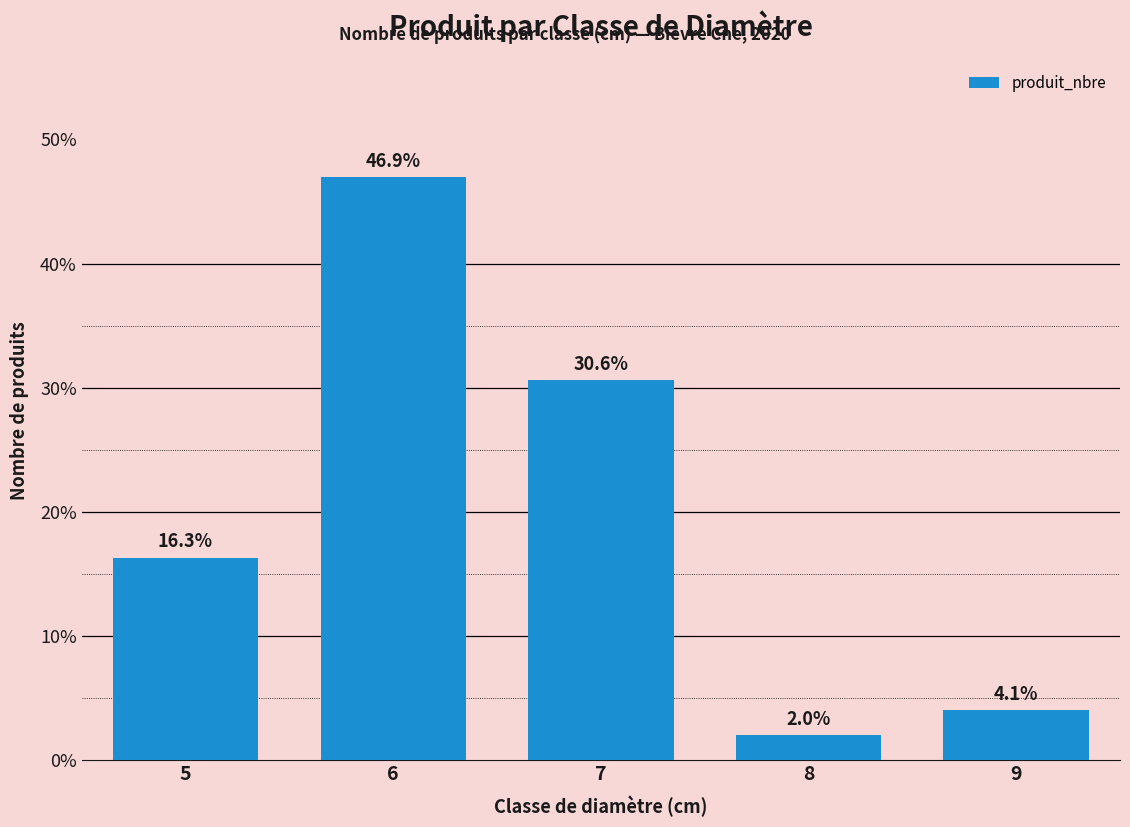

What is the change in value from 6 to 9?

-42.9